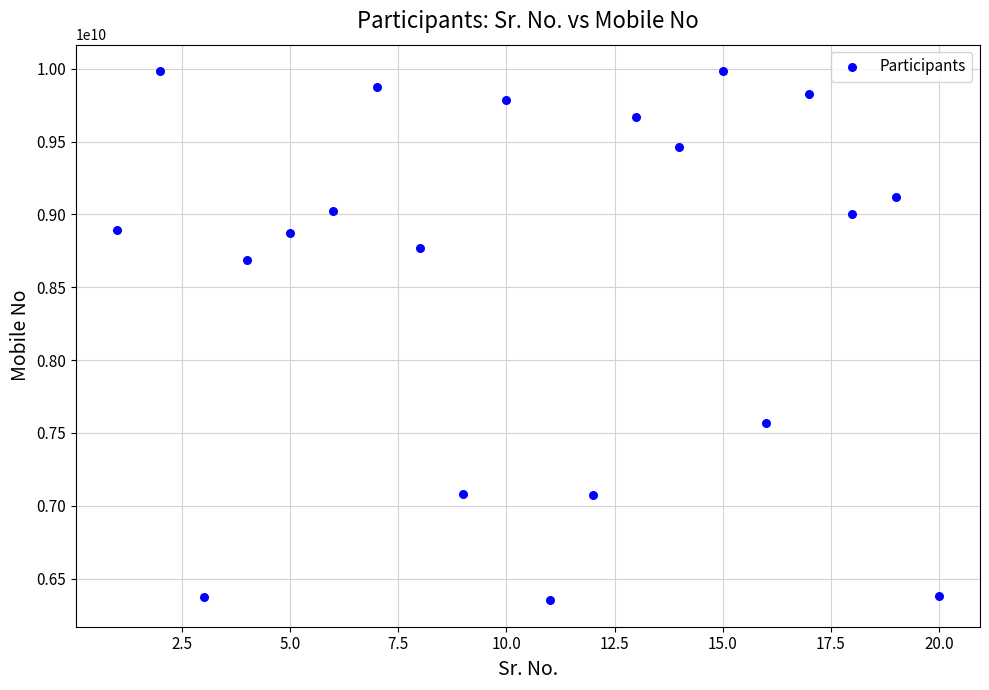

What is the range of X values (max minus min)?

19